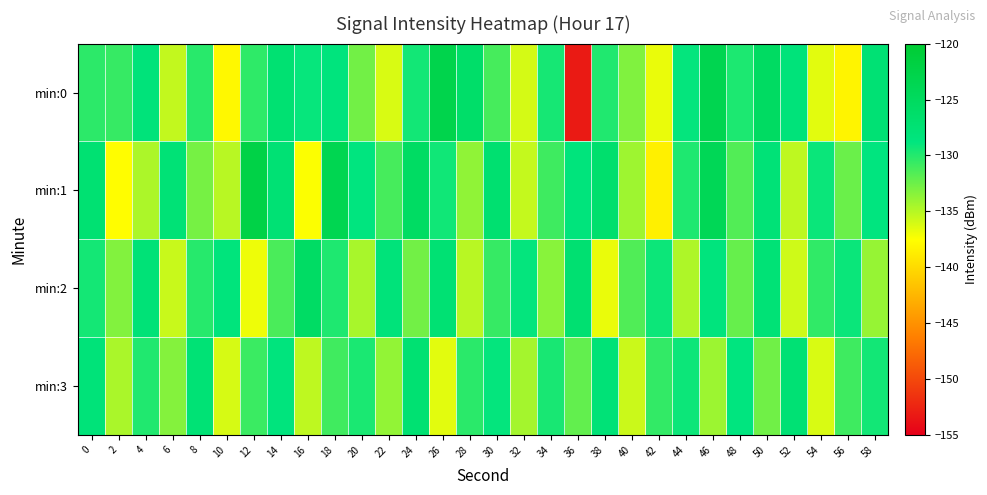

How many data points does each series have?

30